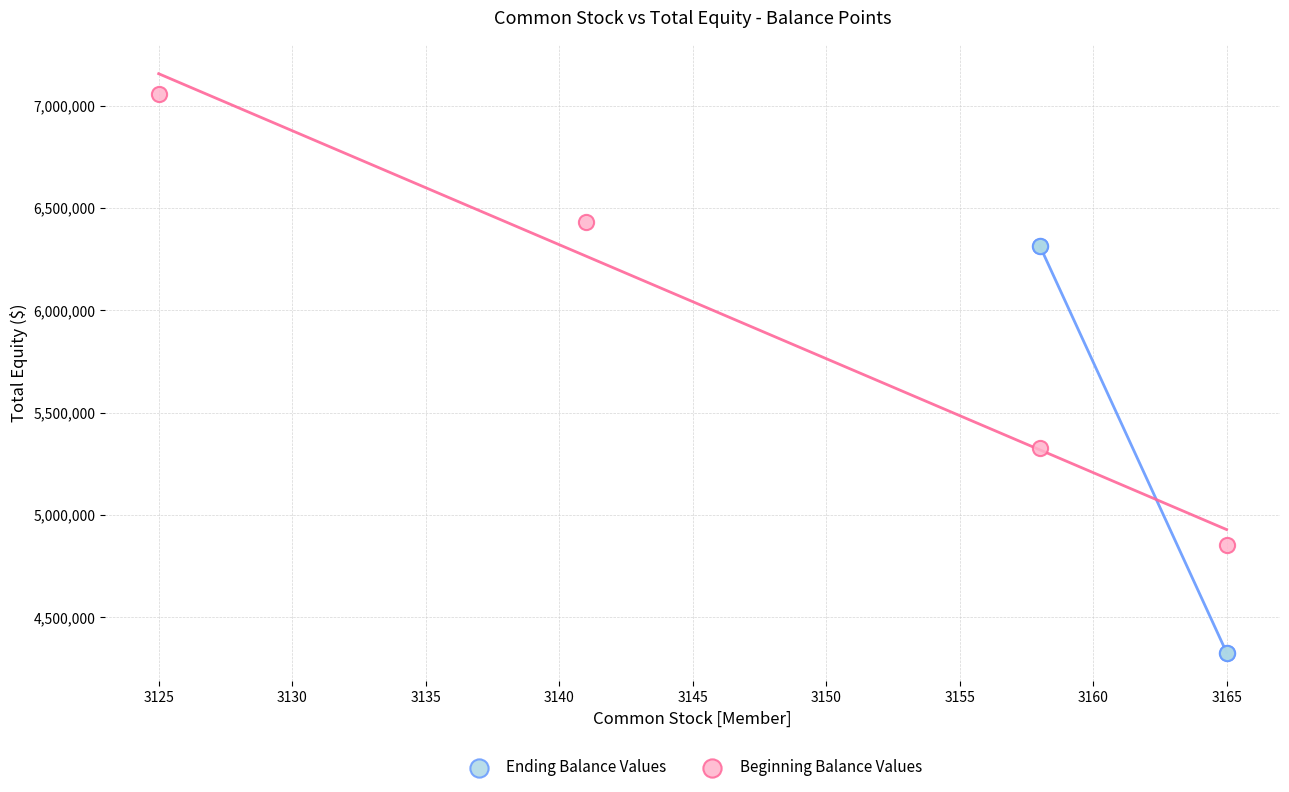

Which series contains the lowest Y value?

Ending Balance Values